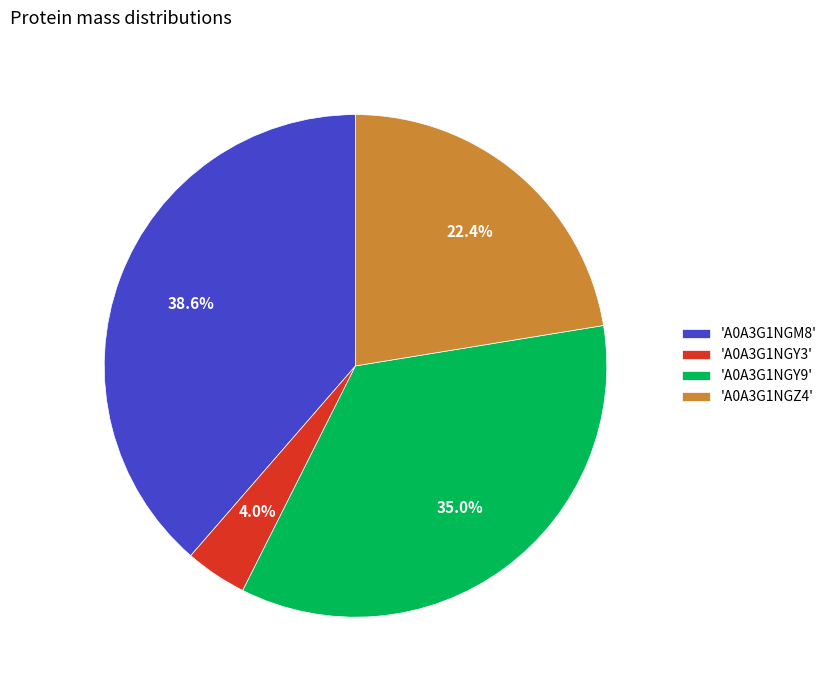

Does any single category account for the majority?

No